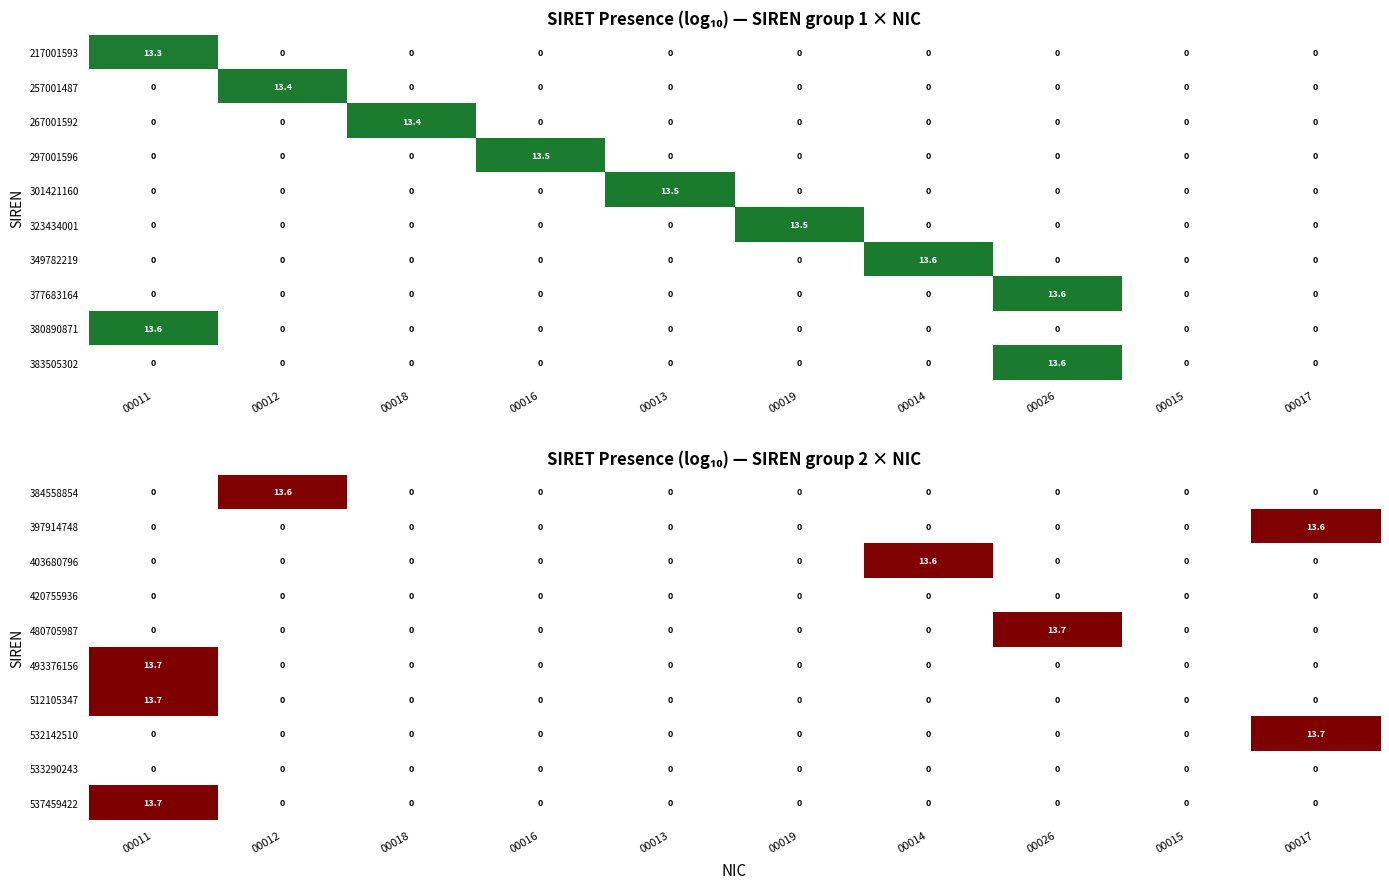

At which label does 384558854 reach its peak?

00012